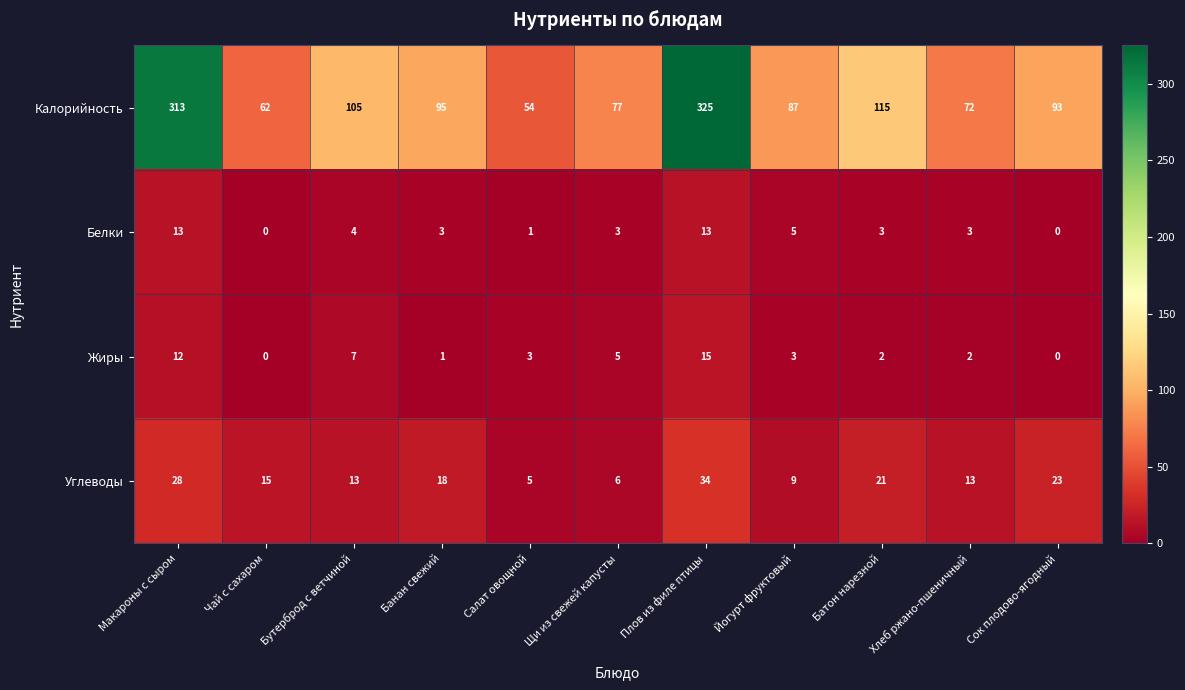

The Калорийность series shows 62 at Чай с сахаром. True or false?

True